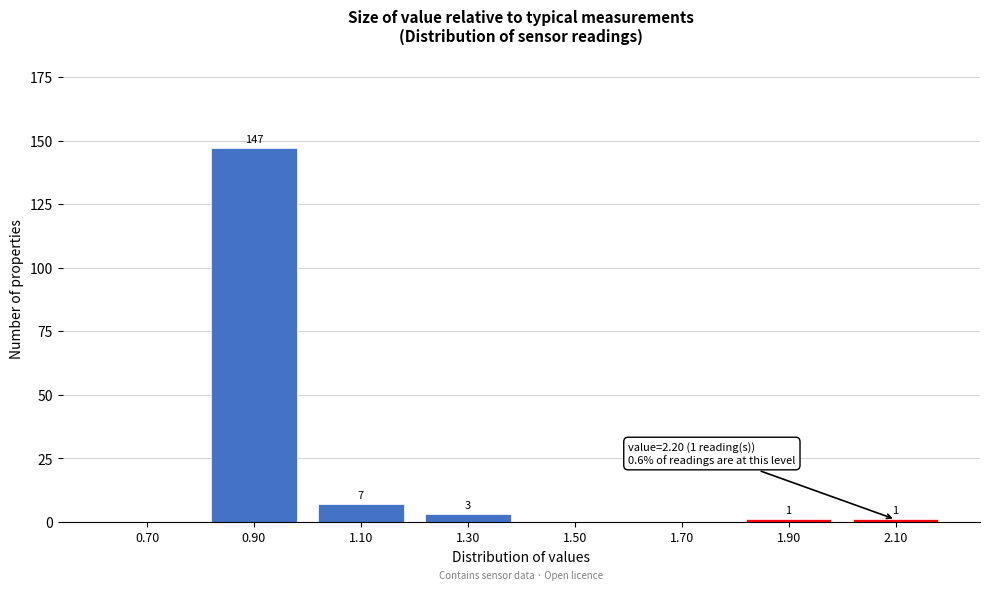

Reading left to right, what are all the values shown in this chart?

0.70=0	0.90=147	1.10=7	1.30=3	1.50=0	1.70=0	1.90=1	2.10=1